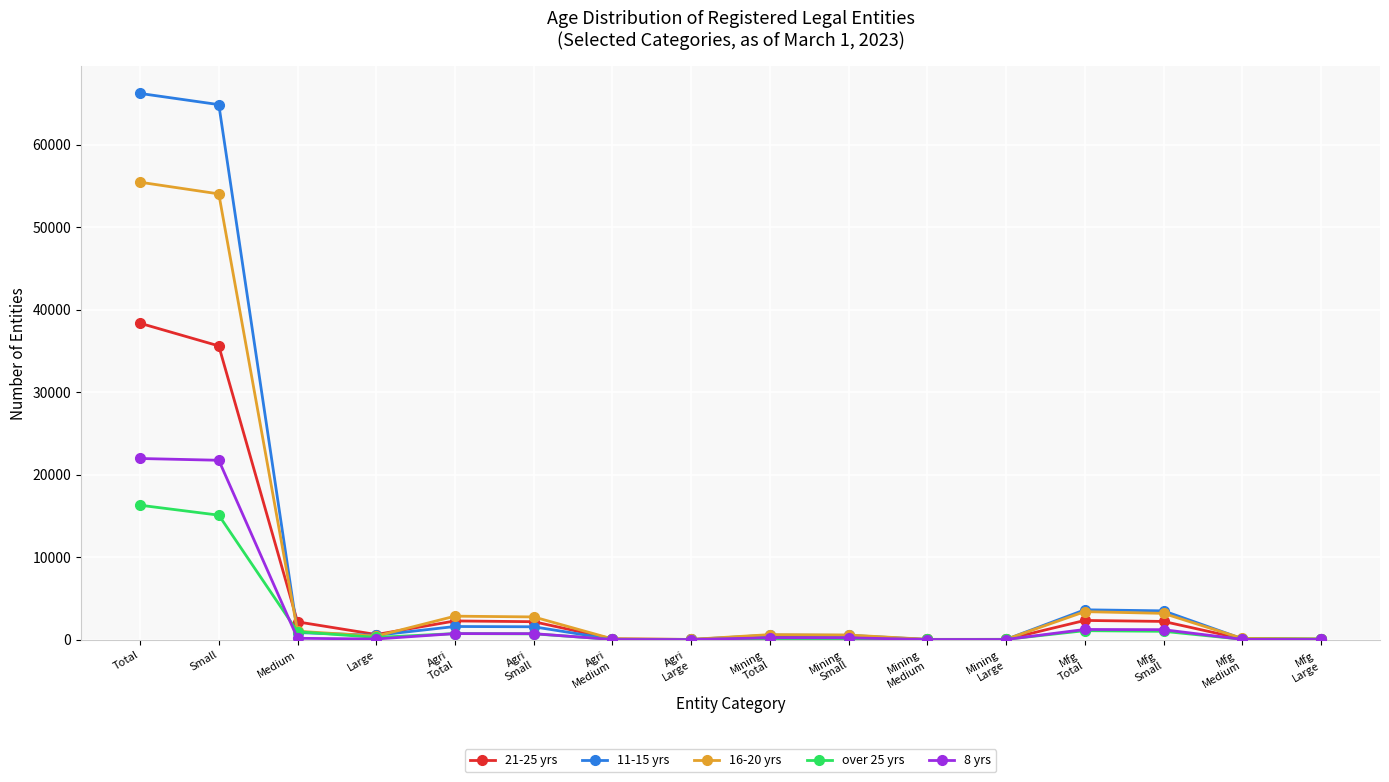

How many data points does each series have?

16